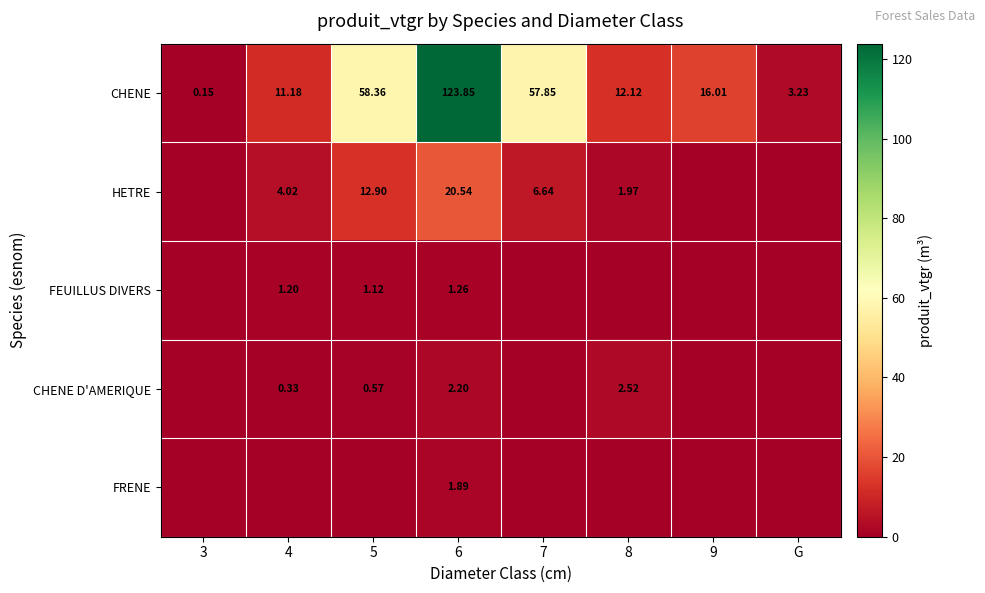

Where is FRENE nearest to the value 0?

3